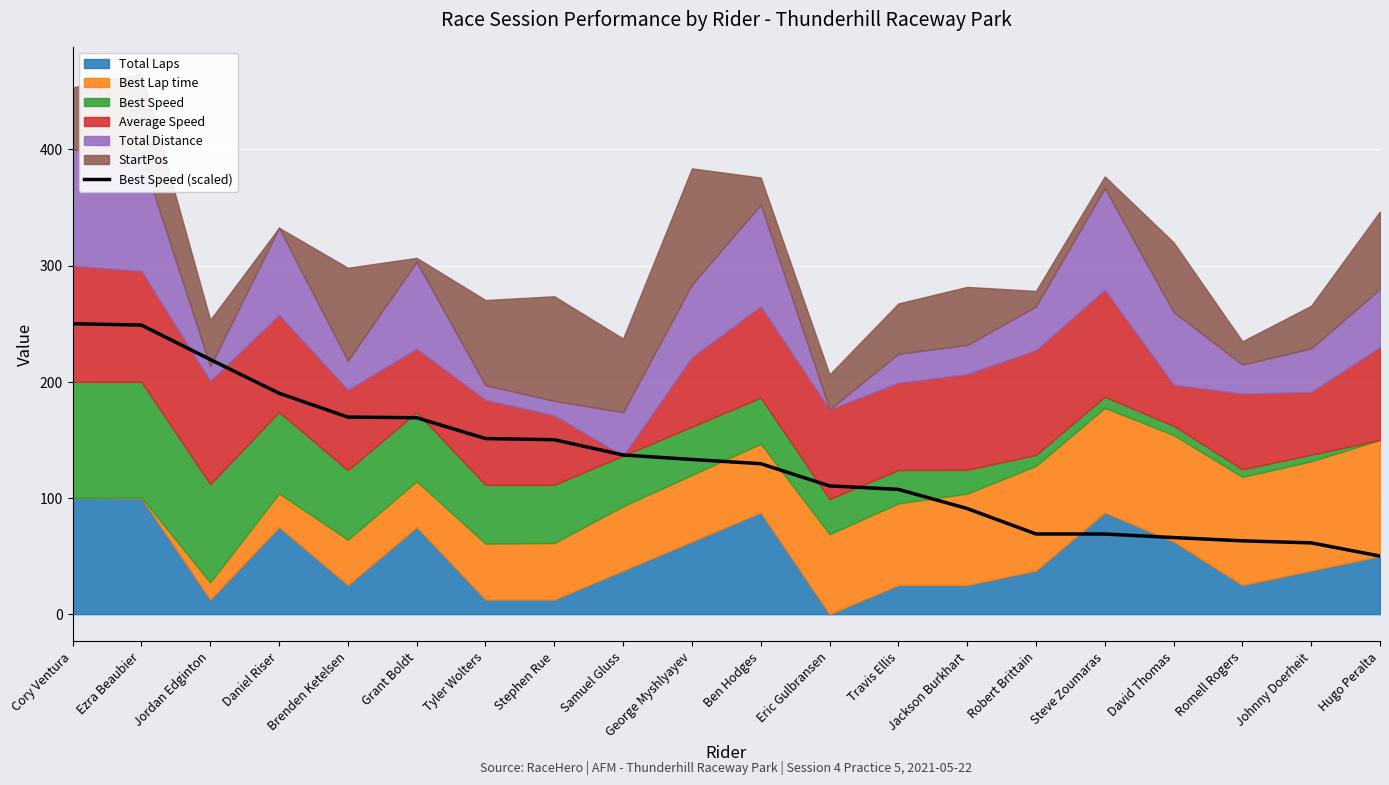

Reading right to left, transcribe all the data shown in this chart.

50.0	61.4	63.1	65.9	69.0	69.0	90.9	107.4	110.4	129.5	133.2	137.0	150.2	151.1	169.0	169.6	190.2	219.2	248.8	250.0